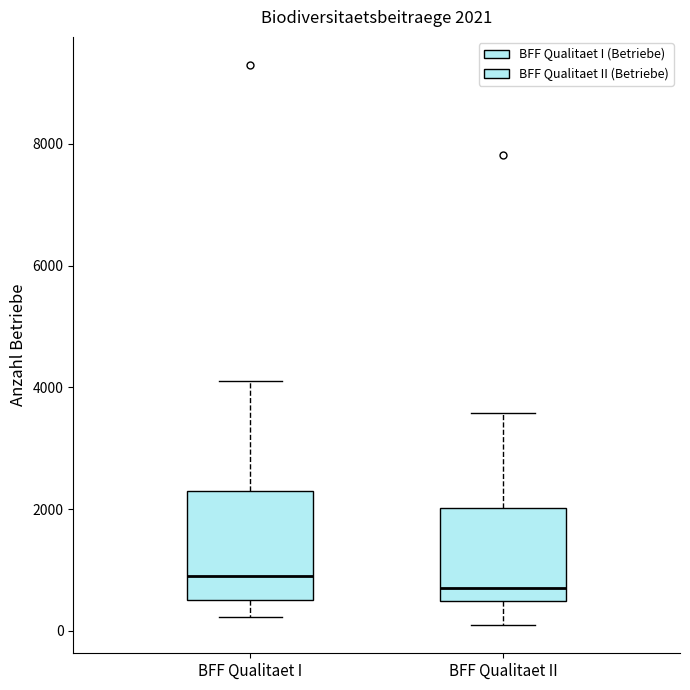

Which box's median line is the lowest?

BFF Qualitaet II